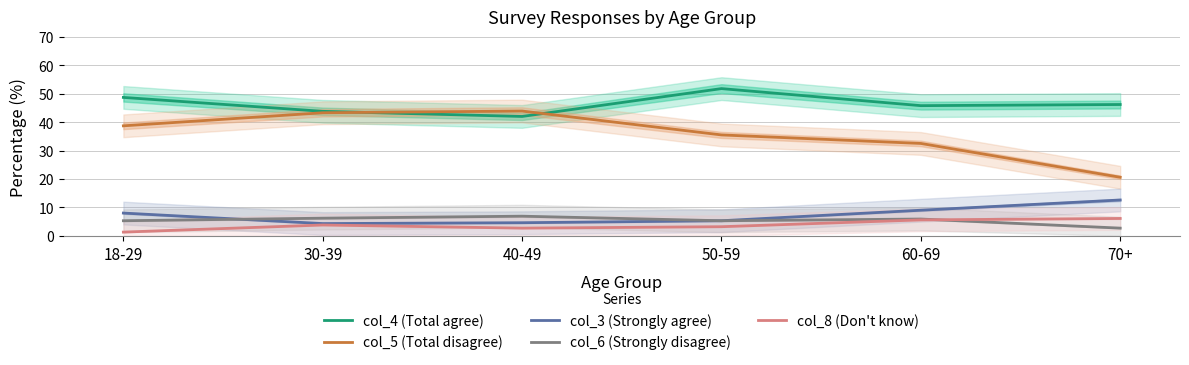

Rank the series at 70+ from lowest to highest value.

col_6 (Strongly disagree), col_8 (Don't know), col_3 (Strongly agree), col_5 (Total disagree), col_4 (Total agree)